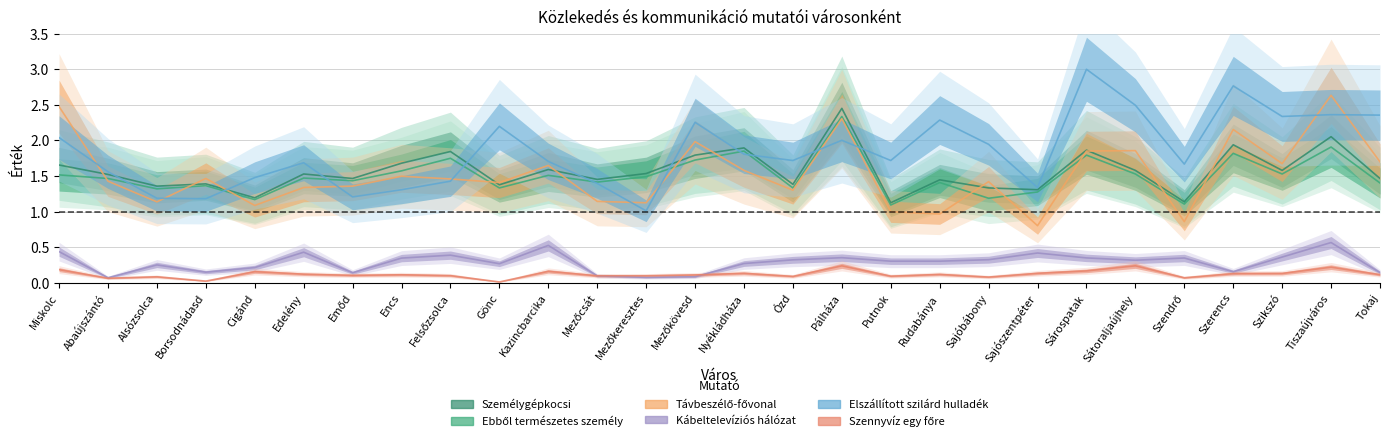

What is the value of the Ebből természetes személy point at the 21st from the left?

1.3